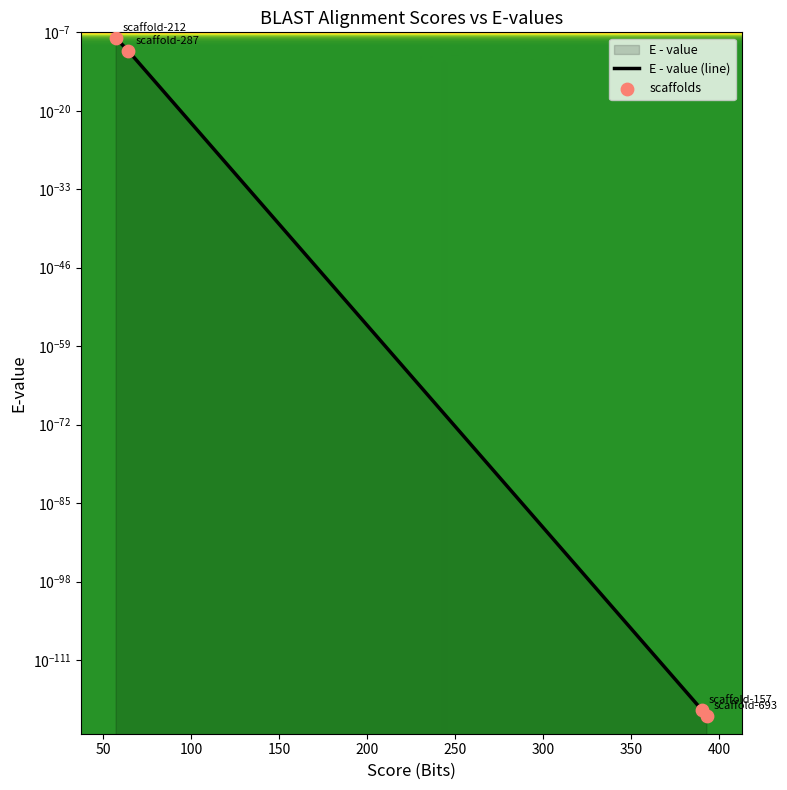

Is the value of E - value (line) at 0 greater than the value of scaffolds at 0?

No